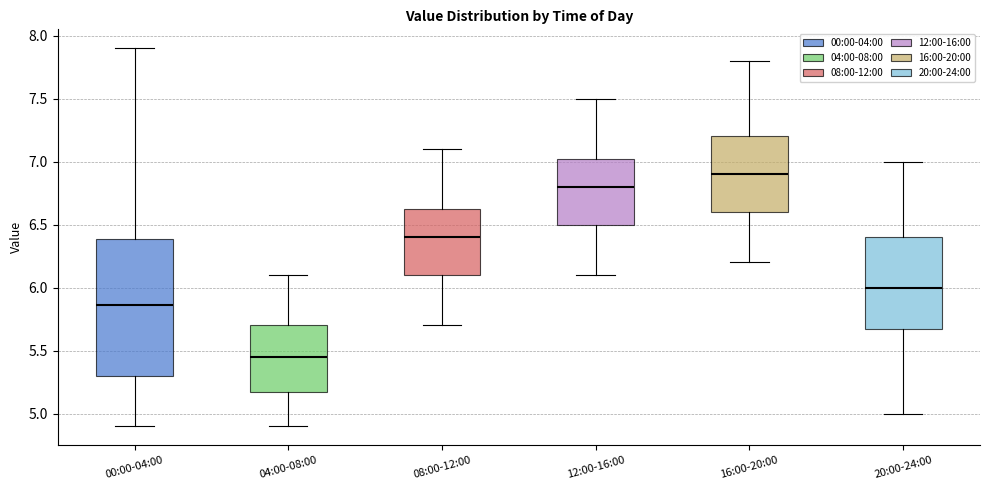

Where is the lower edge of the box for 16:00-20:00 on the y-axis? The values are not printed on the chart, so give them approximately, as read against the axis.

6.60